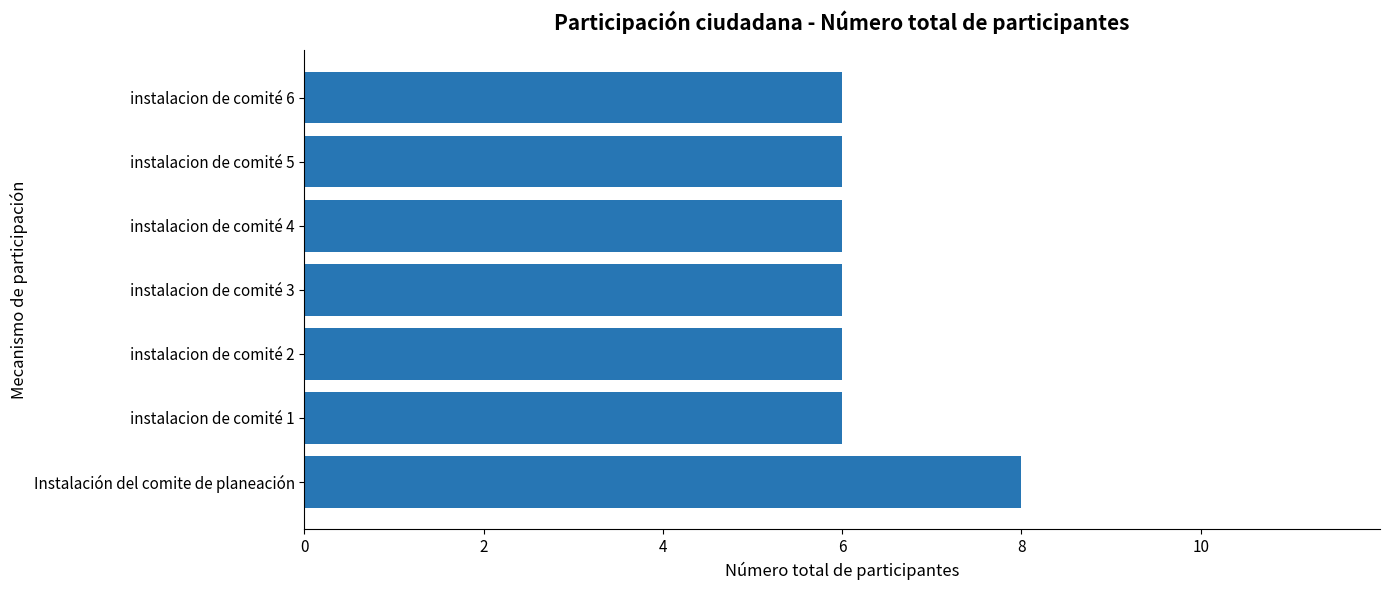

The value at Instalación del comite de planeación is 8. True or false?

True